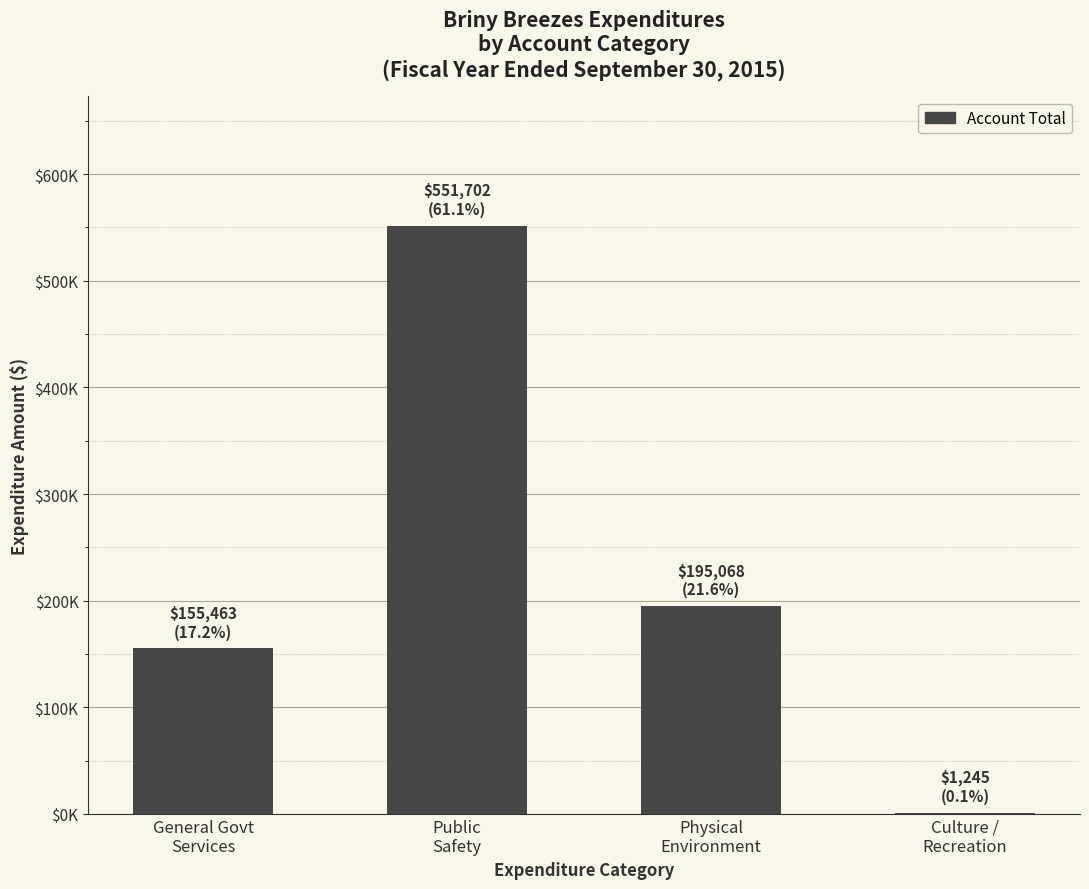

What is the value of the 3rd bar from the left?

195068